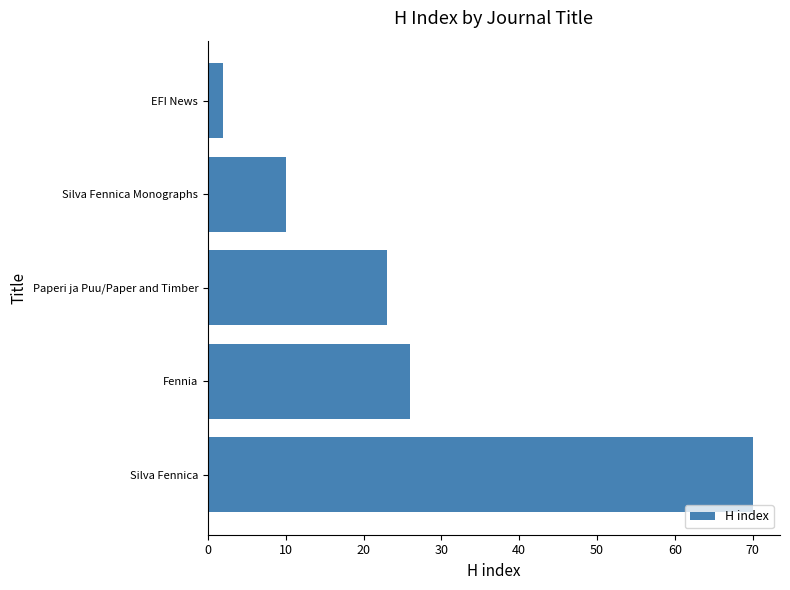

At which label is the value closest to 36?

Fennia